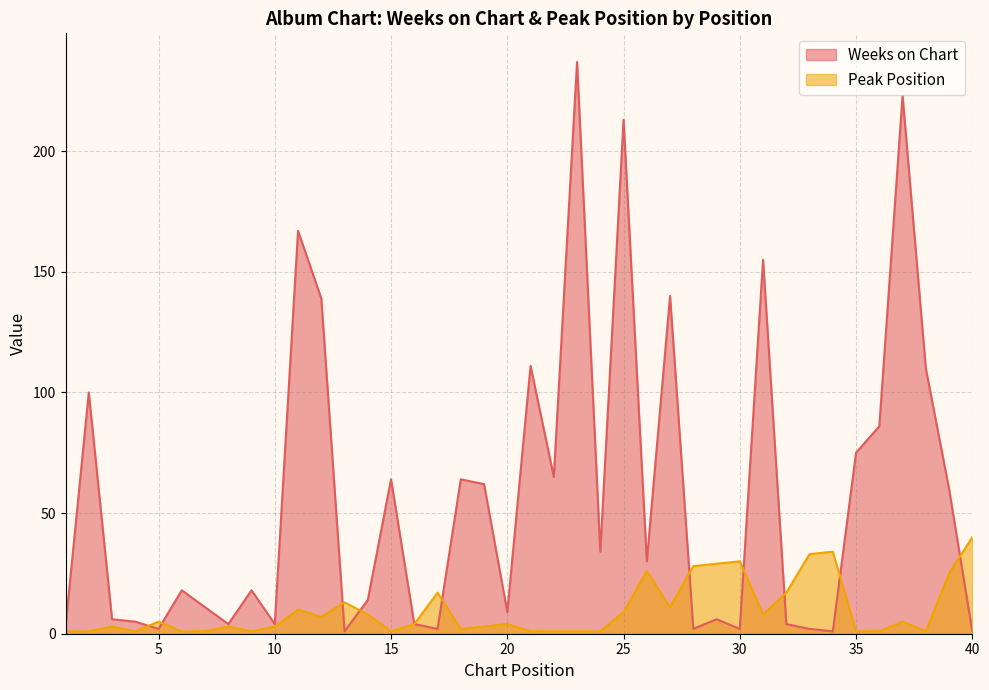

At which category is the sum across all series the highest?

23